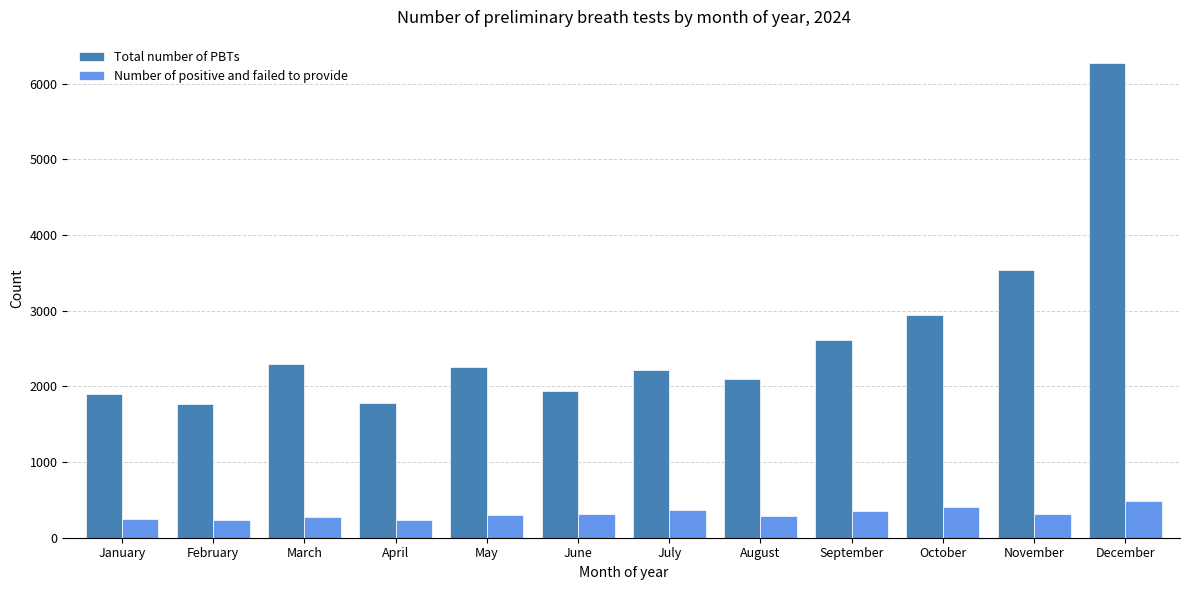

What is the minimum value for Total number of PBTs?

1767